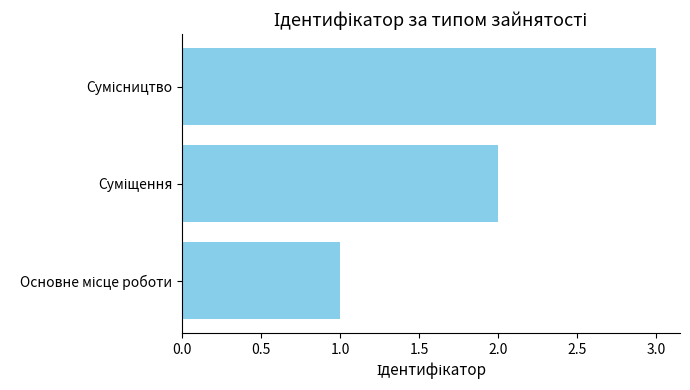

What is the sum of all values?

6